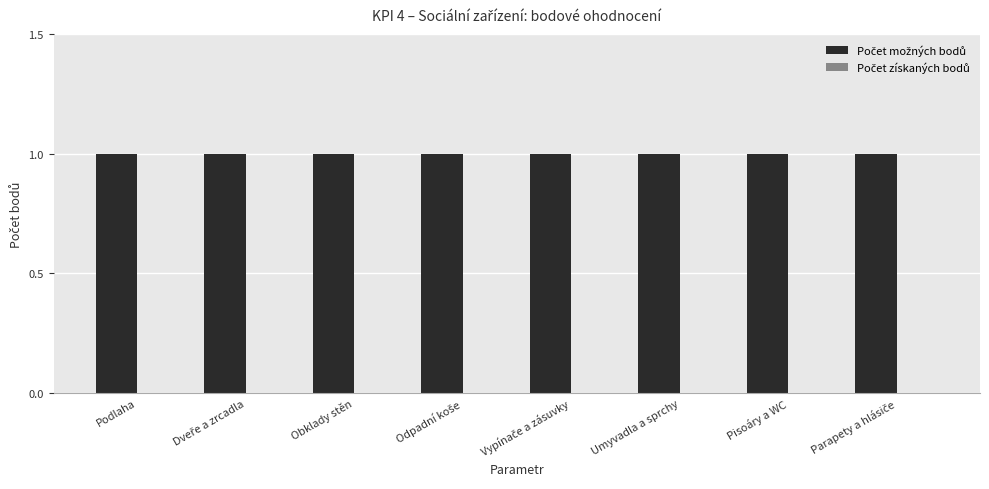

What is the greatest value displayed?

1